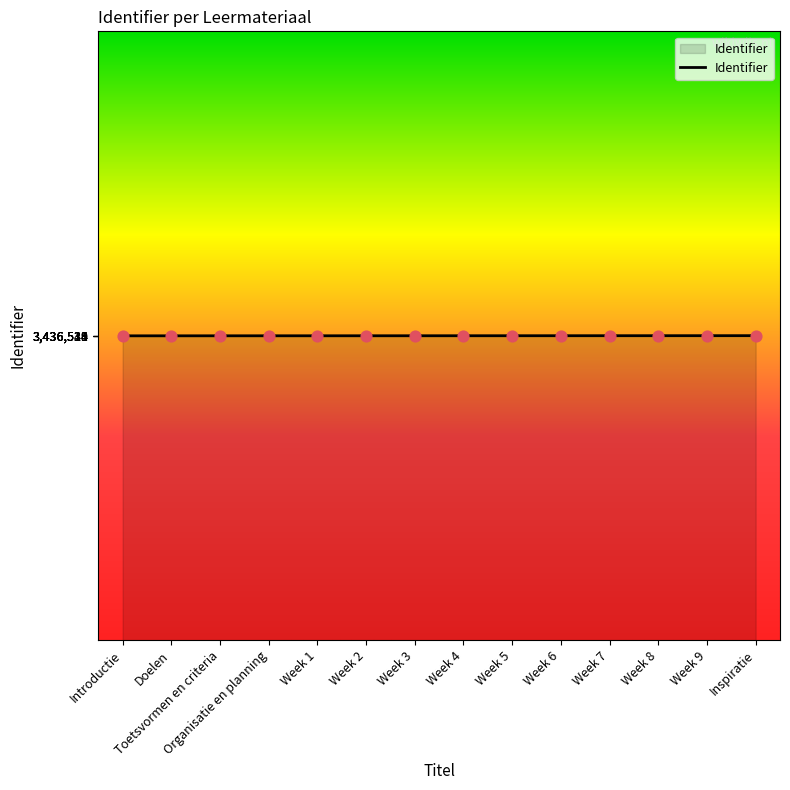

What is the ratio of the value at Week 2 to the value at Week 8?

1.0